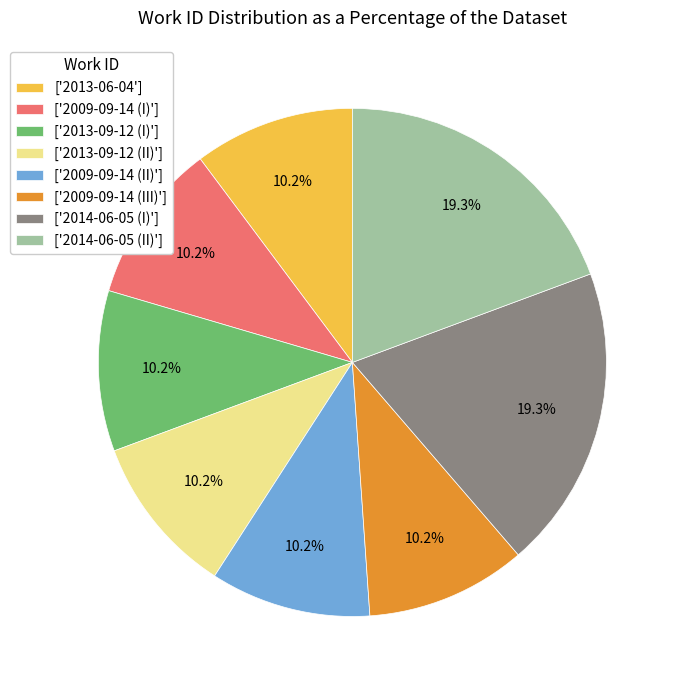

Which has a higher value, ['2009-09-14 (I)'] or ['2014-06-05 (II)']?

['2014-06-05 (II)']